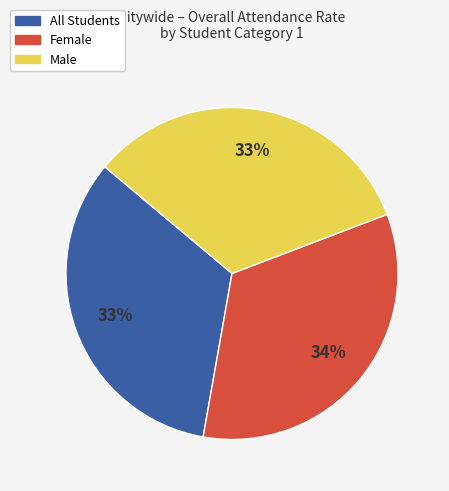

True or false: Female accounts for 19% of the total.

False